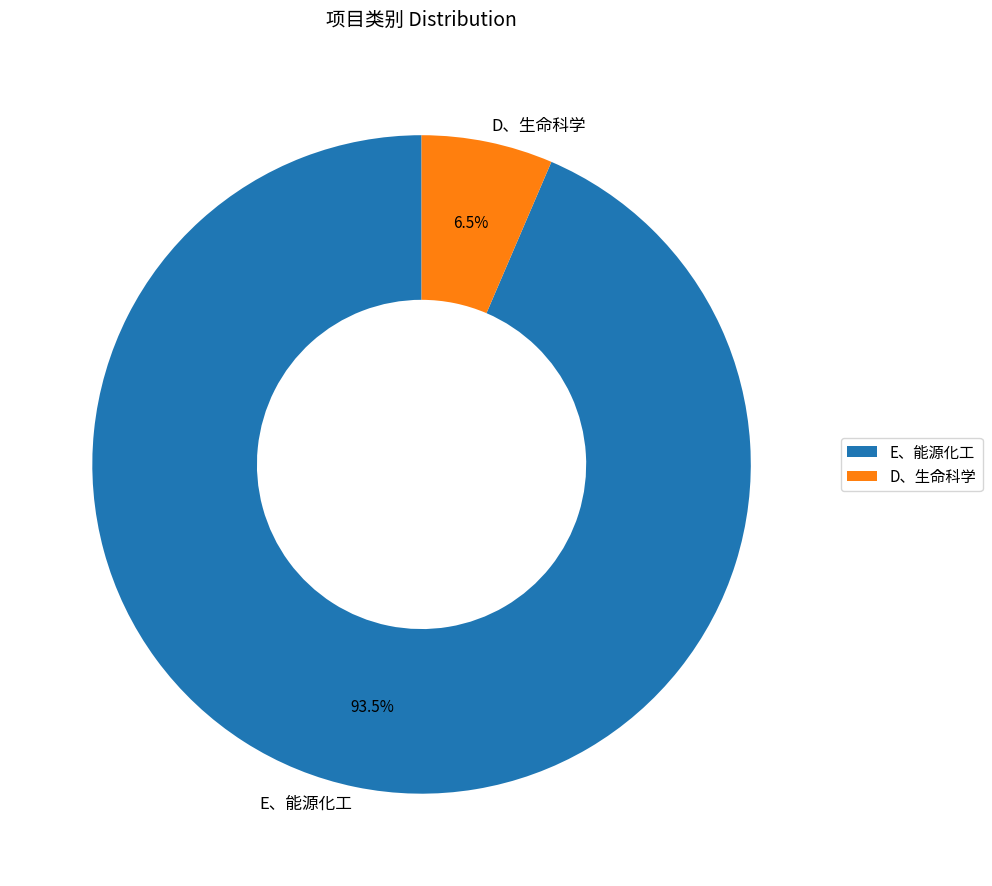

What percentage is NOT represented by D、生命科学?

93.5%